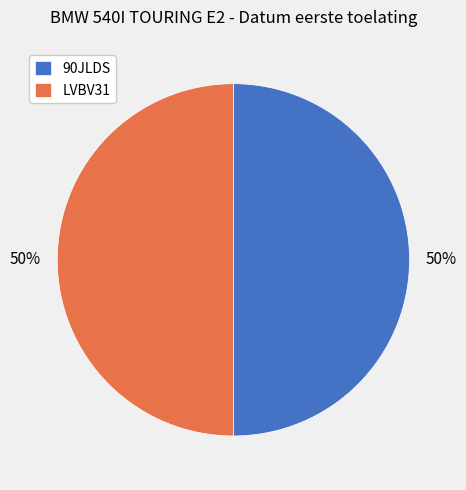

True or false: LVBV31 accounts for 57% of the total.

False